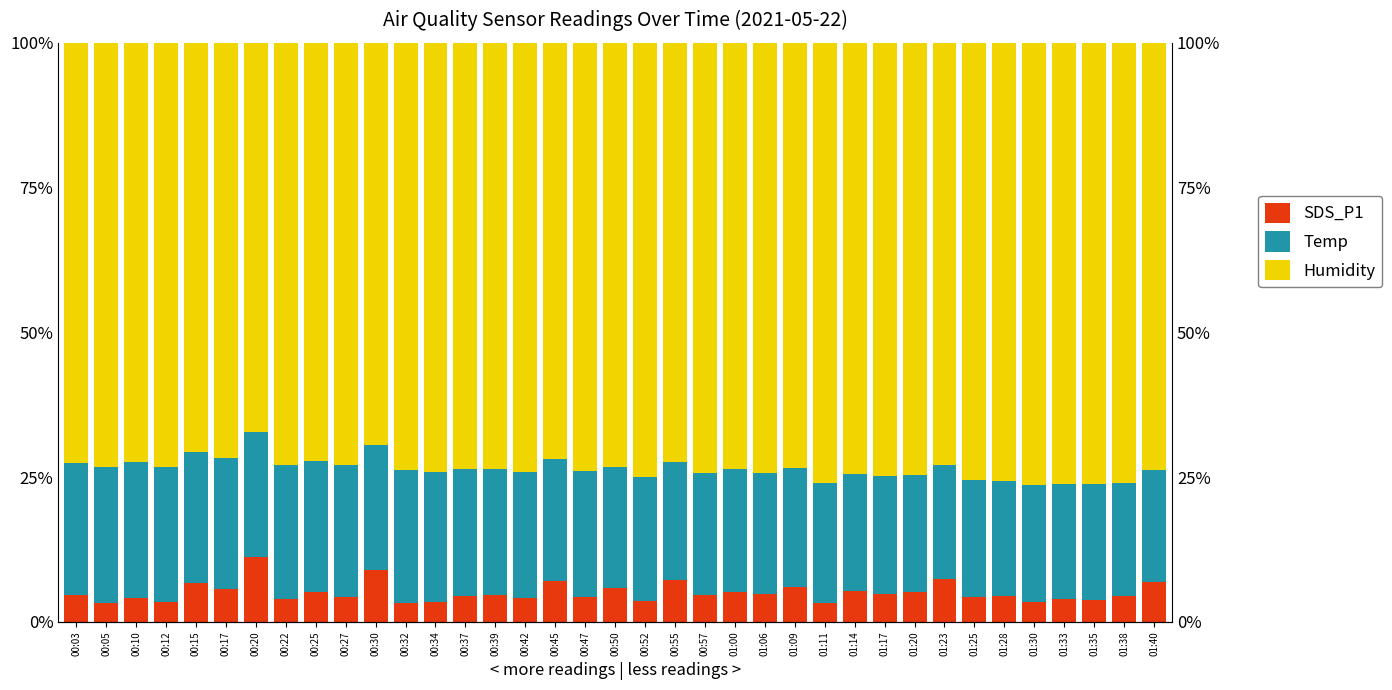

Reading right to left, list all the values displayed in this chart.

SDS_P1: 01:40=7.0	01:38=4.5	01:35=3.9	01:33=4.0	01:30=3.4	01:28=4.5	01:25=4.3	01:23=7.4	01:20=5.1	01:17=4.9	01:14=5.3	01:11=3.2	01:09=6.1	01:06=4.8	01:00=5.2	00:57=4.7	00:55=7.3	00:52=3.7	00:50=5.9	00:47=4.2	00:45=7.1	00:42=4.1	00:39=4.7	00:37=4.4	00:34=3.5	00:32=3.3	00:30=9.0	00:27=4.3	00:25=5.2	00:22=3.9	00:20=11.2	00:17=5.6	00:15=6.8	00:12=3.4	00:10=4.1	00:05=3.3	00:03=4.7
Temp: 01:40=19.2	01:38=19.6	01:35=20.0	01:33=19.9	01:30=20.3	01:28=19.9	01:25=20.2	01:23=19.7	01:20=20.3	01:17=20.2	01:14=20.1	01:11=20.8	01:09=20.4	01:06=21.0	01:00=21.2	00:57=21.1	00:55=20.4	00:52=21.3	00:50=21.0	00:47=21.8	00:45=21.1	00:42=21.8	00:39=21.7	00:37=22.0	00:34=22.4	00:32=22.9	00:30=21.6	00:27=22.8	00:25=22.6	00:22=23.1	00:20=21.6	00:17=22.8	00:15=22.5	00:12=23.4	00:10=23.5	00:05=23.4	00:03=22.8
Humidity: 01:40=73.8	01:38=76.0	01:35=76.2	01:33=76.1	01:30=76.3	01:28=75.6	01:25=75.5	01:23=72.9	01:20=74.6	01:17=74.9	01:14=74.5	01:11=76.0	01:09=73.5	01:06=74.3	01:00=73.6	00:57=74.3	00:55=72.3	00:52=75.0	00:50=73.2	00:47=74.0	00:45=71.8	00:42=74.1	00:39=73.6	00:37=73.6	00:34=74.1	00:32=73.7	00:30=69.4	00:27=72.9	00:25=72.1	00:22=73.0	00:20=67.3	00:17=71.6	00:15=70.7	00:12=73.2	00:10=72.4	00:05=73.2	00:03=72.5